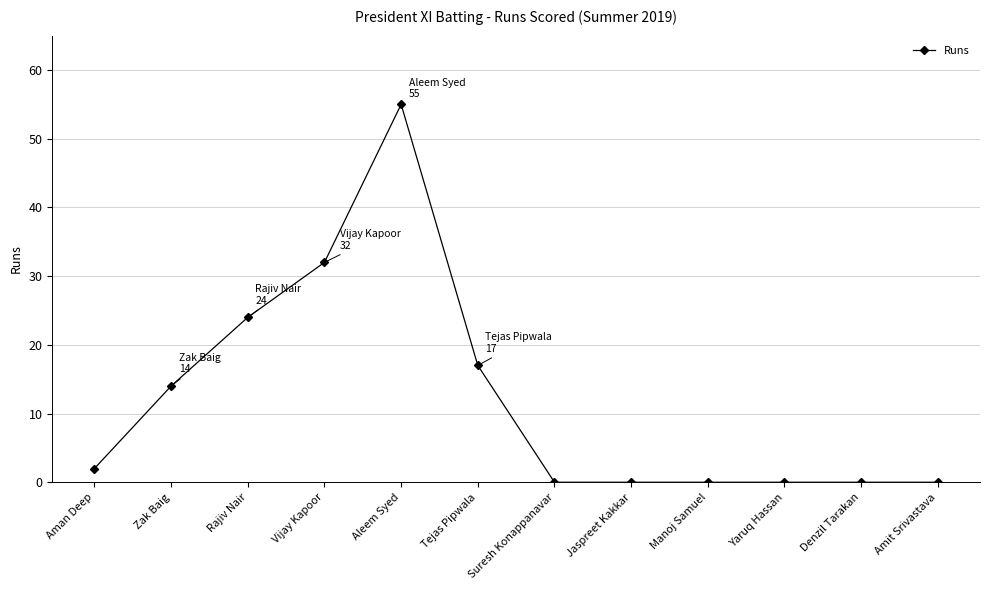

What is the difference between the second highest and second lowest values?

32